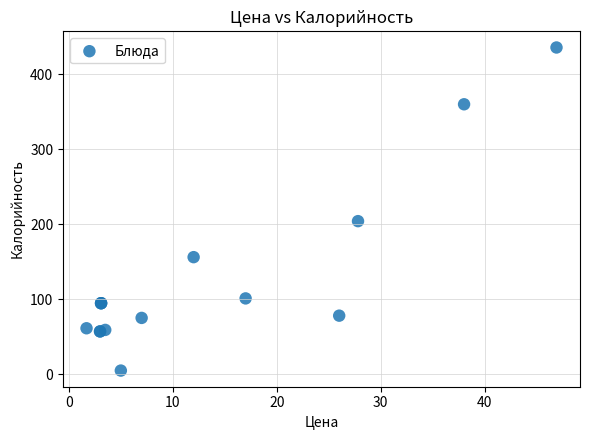

What Y value in the scatter plot is closest to 220?

204.0